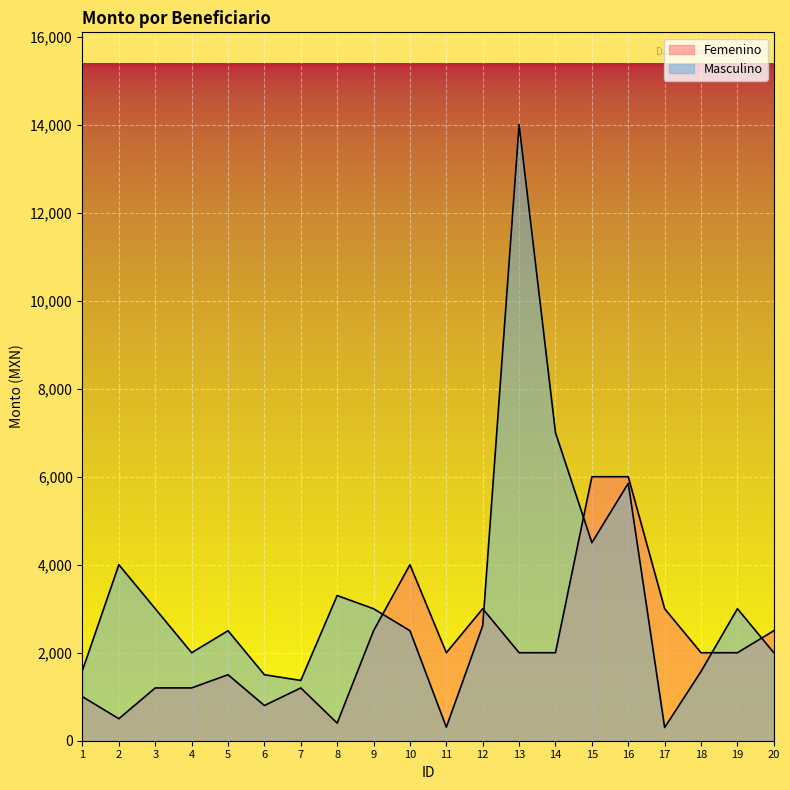

List the series in order of their peak value, lowest first.

Femenino, Masculino